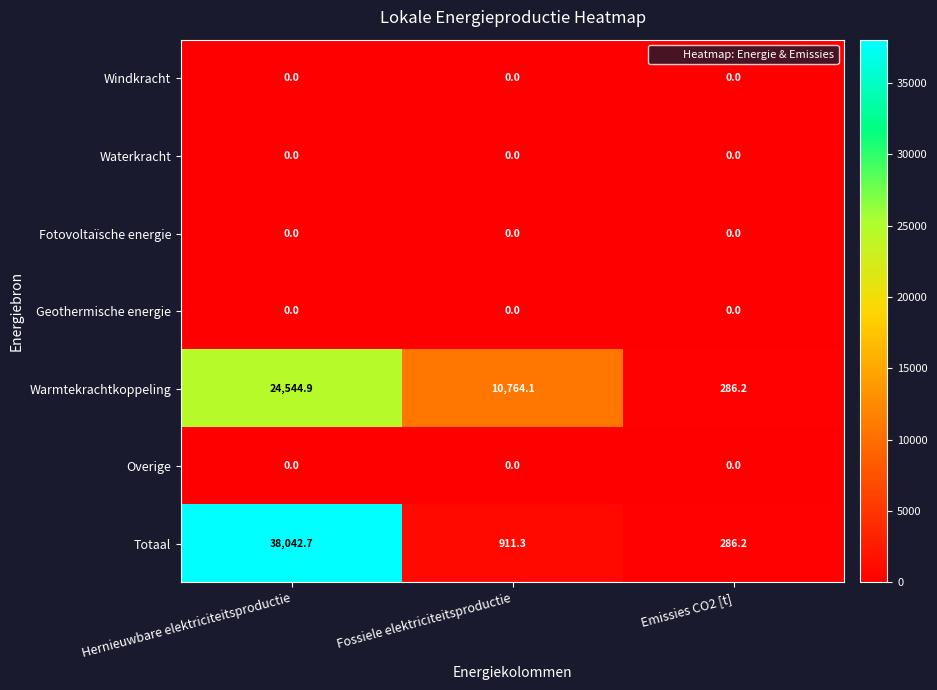

At which label does Warmtekrachtkoppeling reach its peak?

Hernieuwbare elektriciteitsproductie